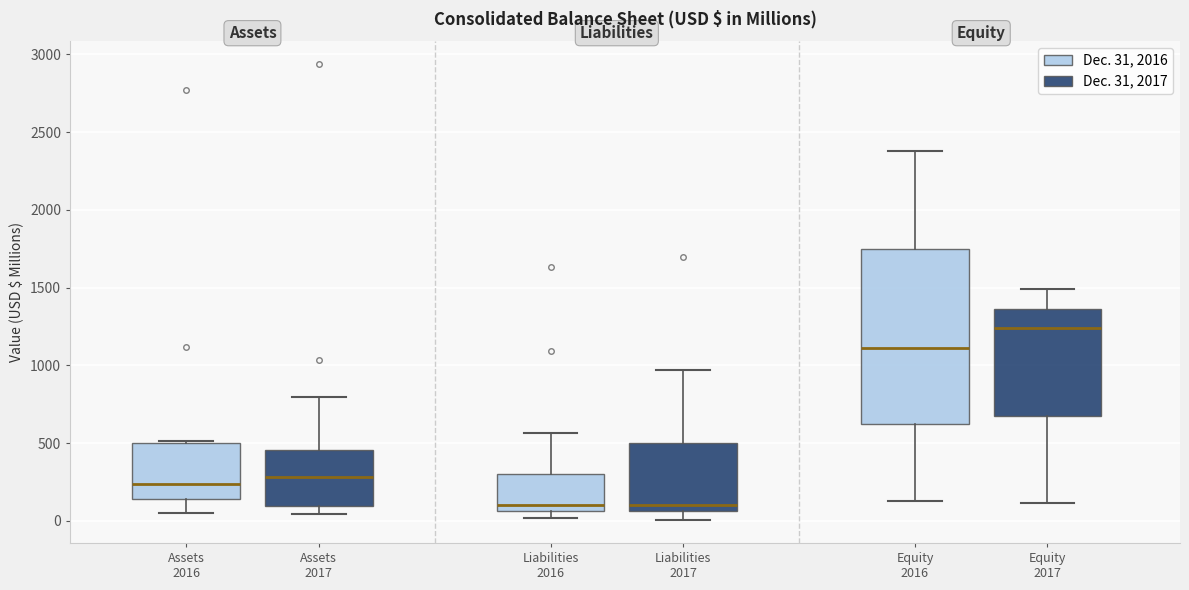

Where does the median line of the box for Equity 2016 sit on the y-axis? The values are not printed on the chart, so give them approximately, as read against the axis.

1100